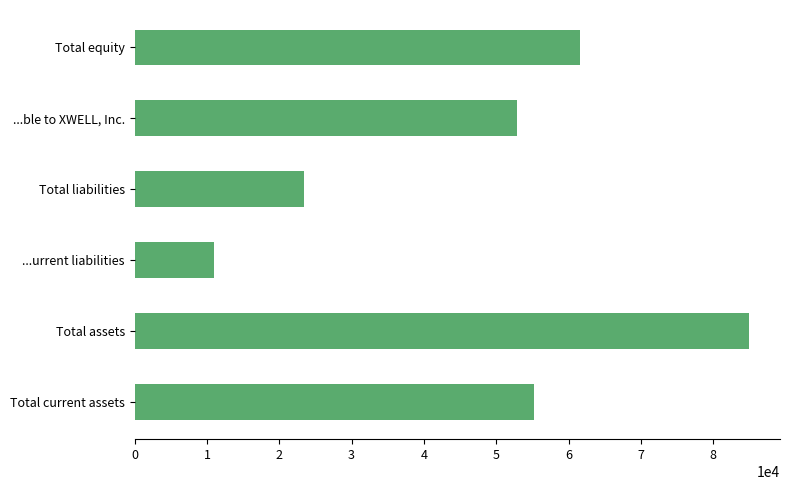

The value at Total liabilities is 37610. True or false?

False